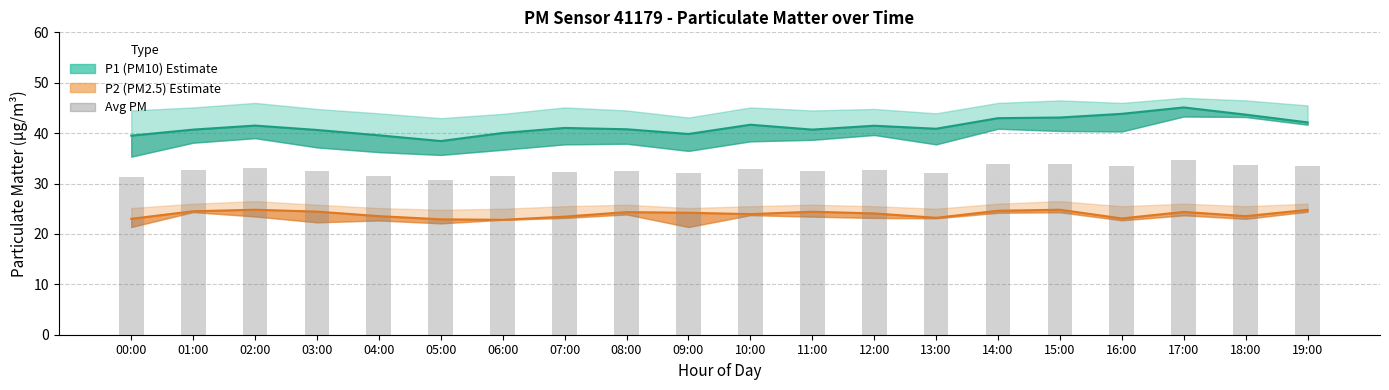

Does the chart contain stacked bars?

No